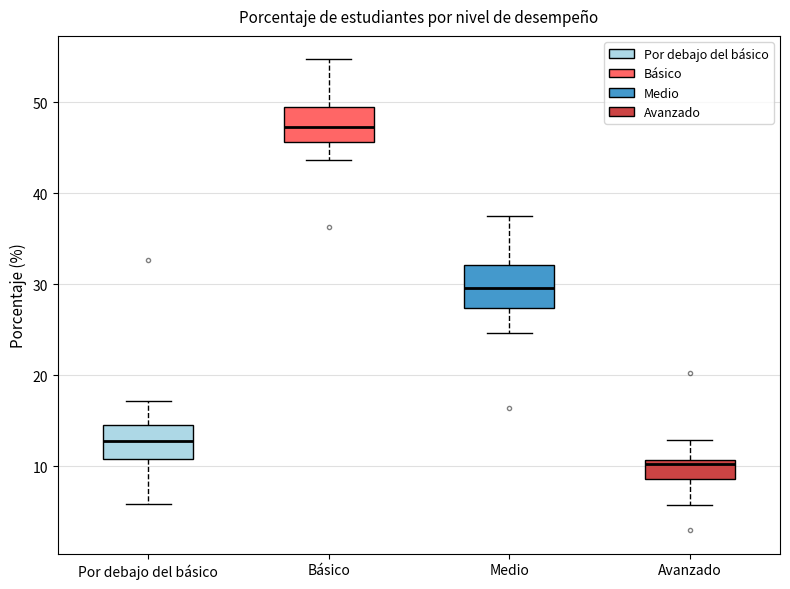

Reading left to right, read every box against the y-axis: the position of its median line, the range the box covers, and the ends of its whiskers. The values are not printed on the chart, so give them approximately, as read against the axis.

Por debajo del básico: median 13, box 11 to 15, whiskers 6 to 17
Básico: median 47, box 46 to 49, whiskers 44 to 55
Medio: median 30, box 27 to 32, whiskers 25 to 38
Avanzado: median 10, box 9 to 11, whiskers 6 to 13